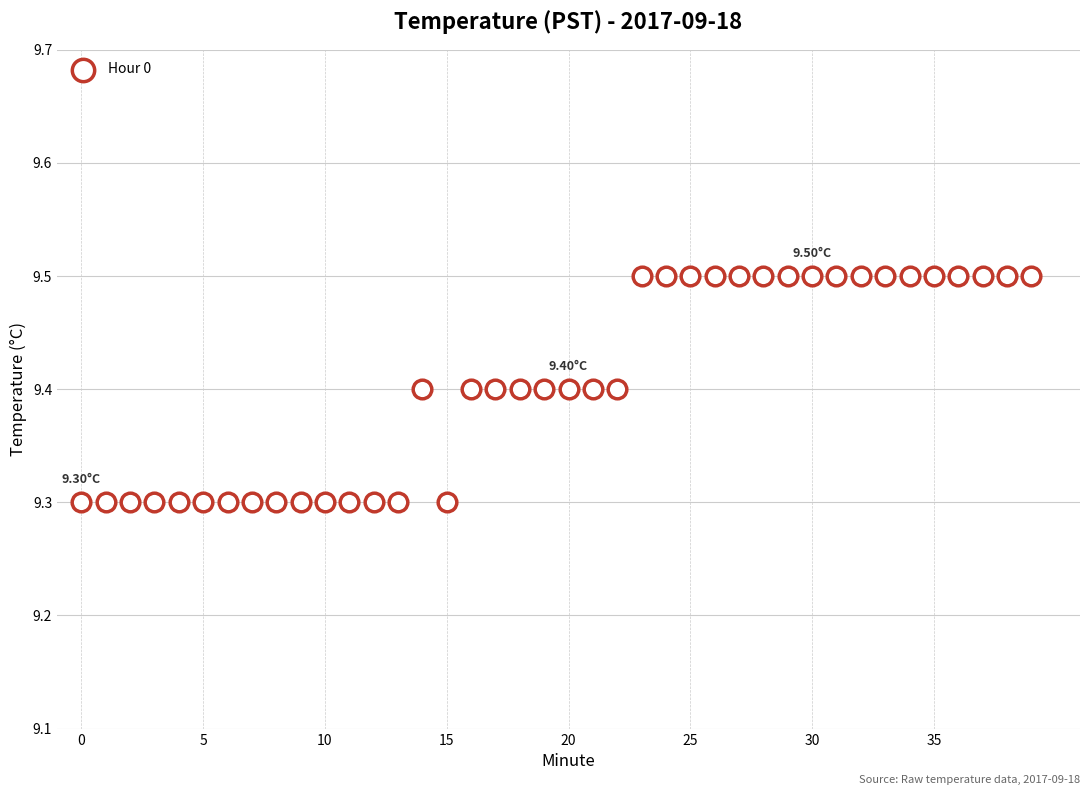

How many points are shown in the scatter plot?

40